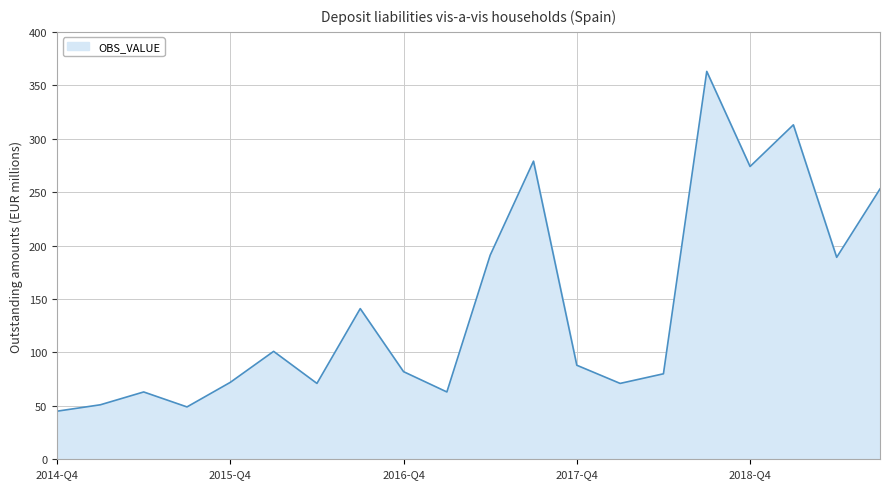

What is the minimum value shown in the chart?

45